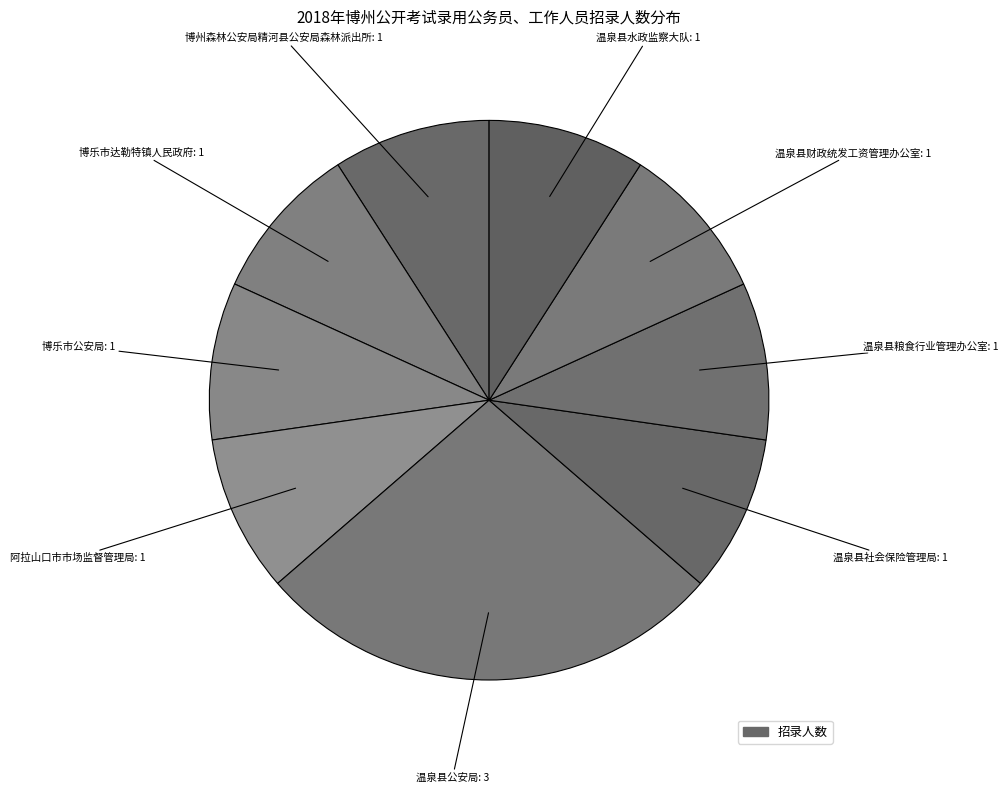

Does any single category account for the majority?

No